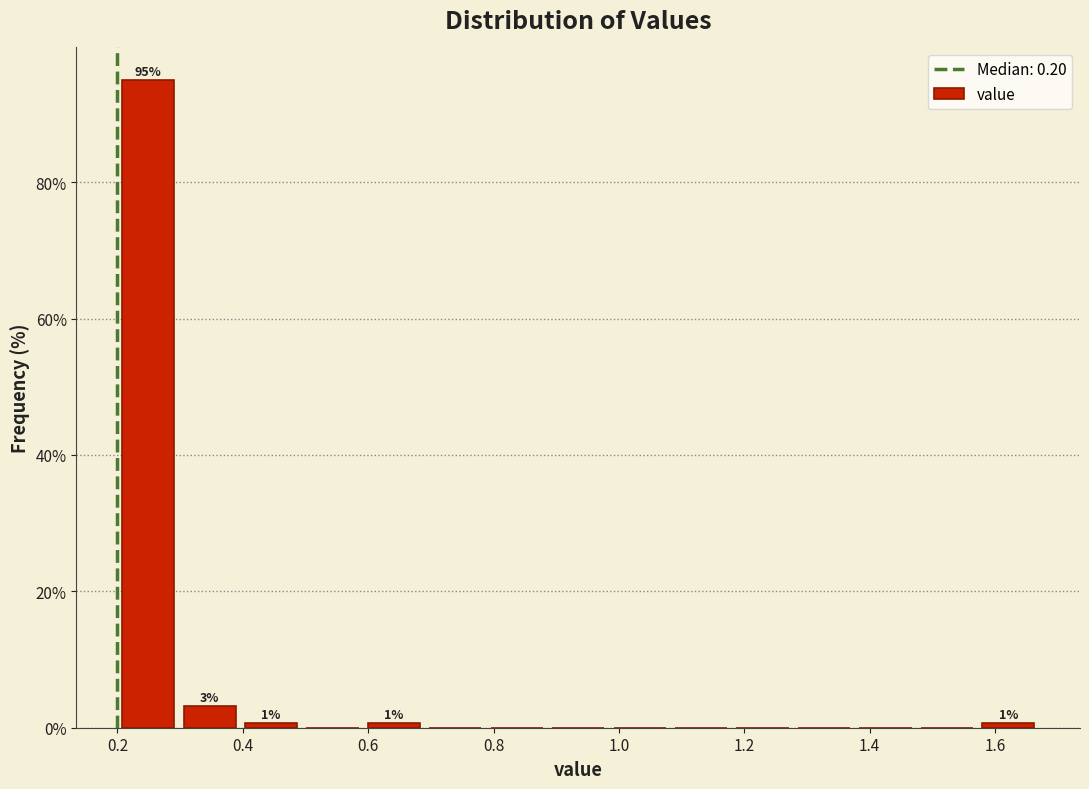

Which range on the x-axis has the tallest bar?

0.200 to 0.298